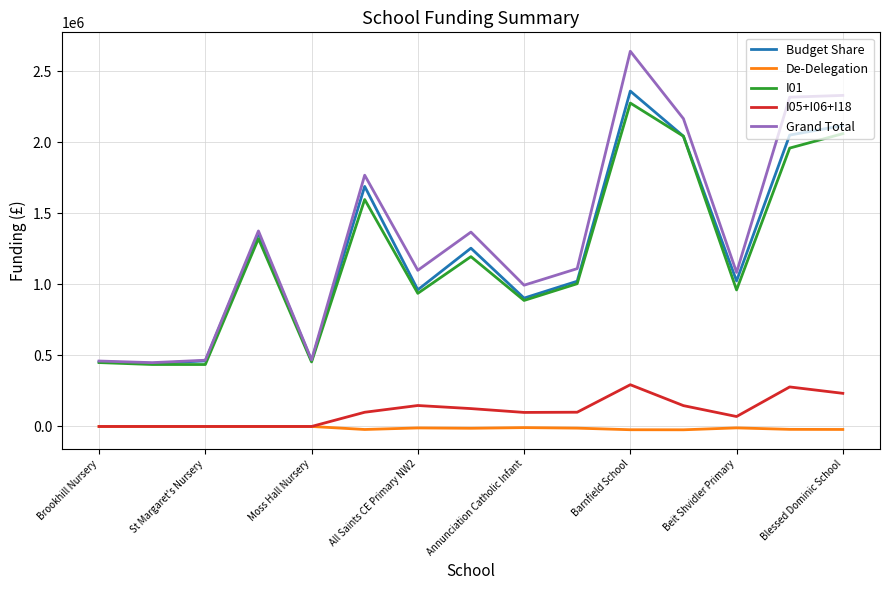

True or false: I05+I06+I18 and I01 intersect in this chart.

False